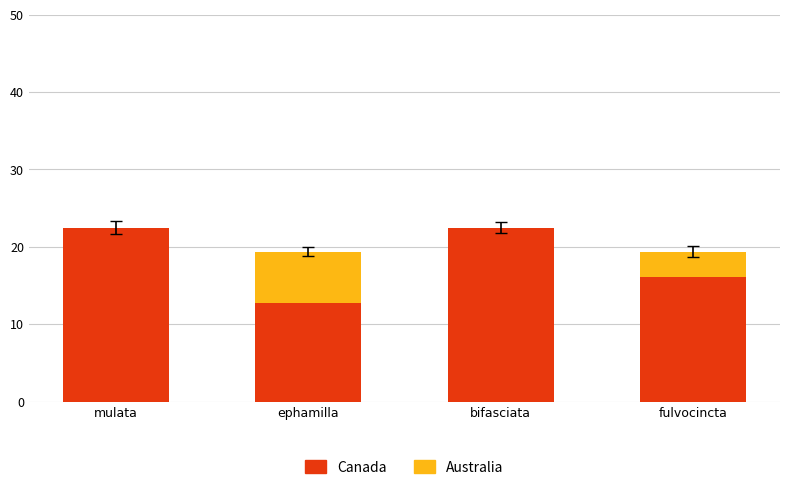

What is the total value across all series at mulata?

22.5